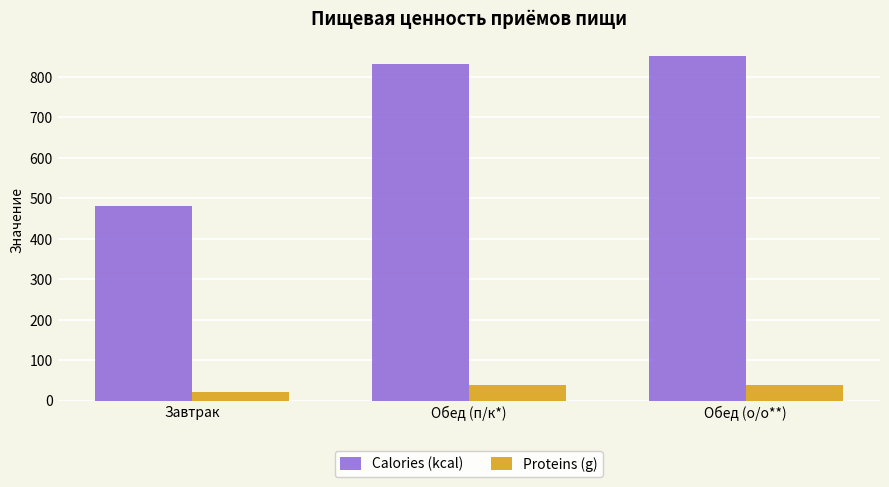

How many distinct data groups are displayed?

2